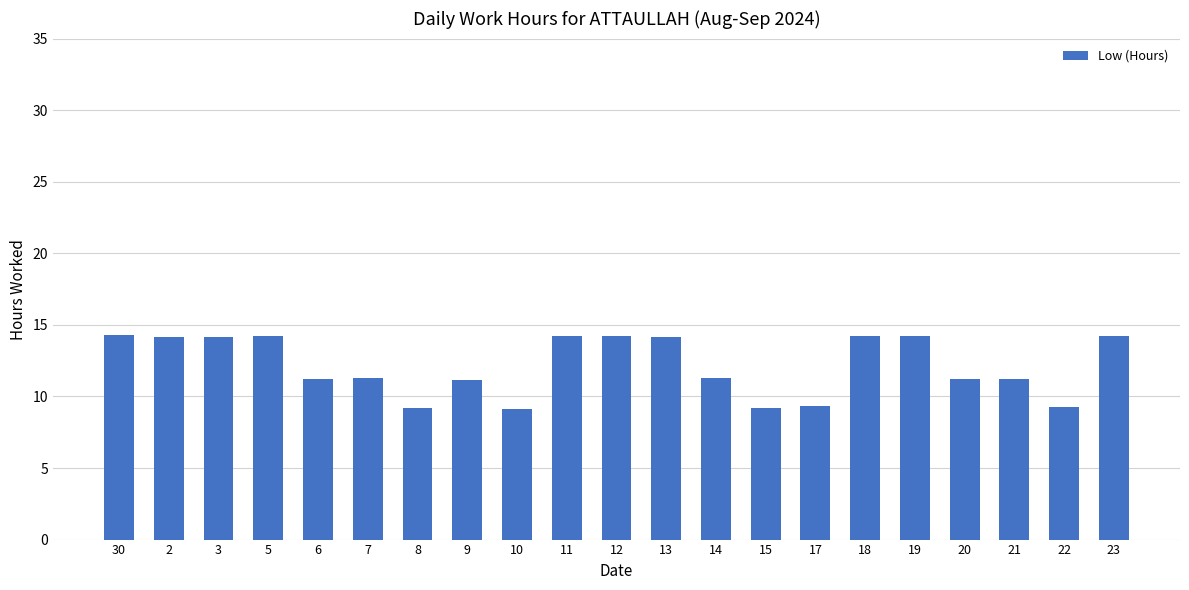

What is the ratio of the value at 9 to the value at 10?

1.2